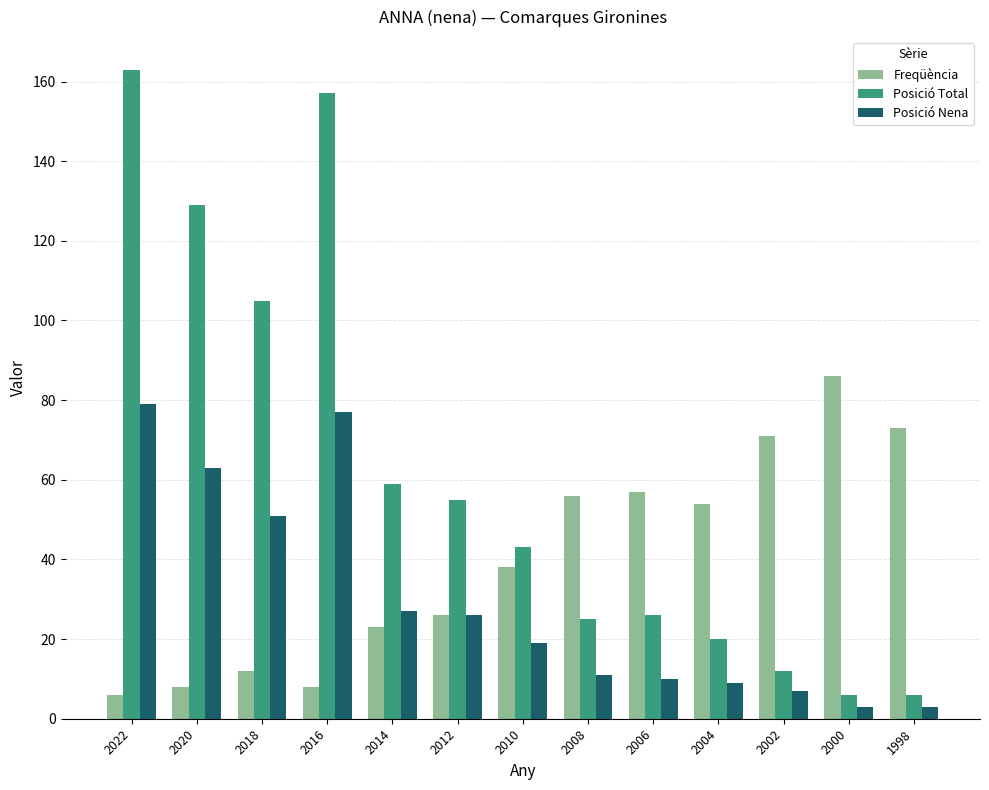

What is the value of the Freqüència bar at the 12th from the left?

86